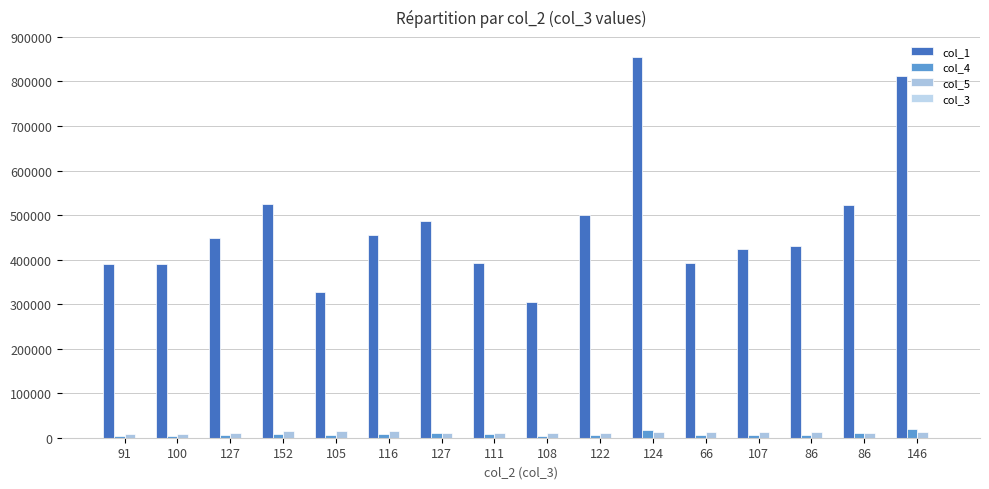

Does the chart contain stacked bars?

No